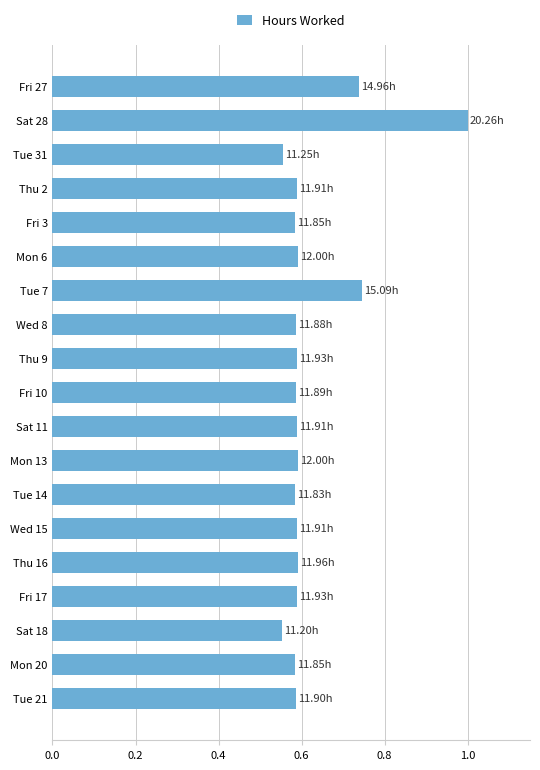

What is the sum of all values?

11.8